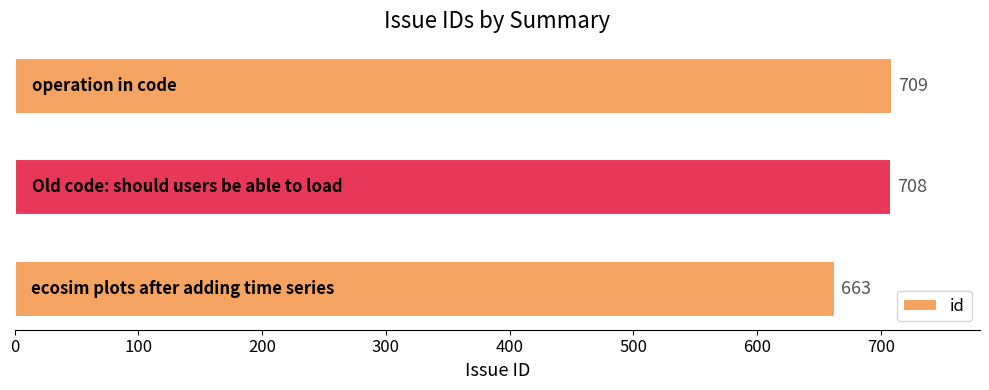

What is the average value?

693